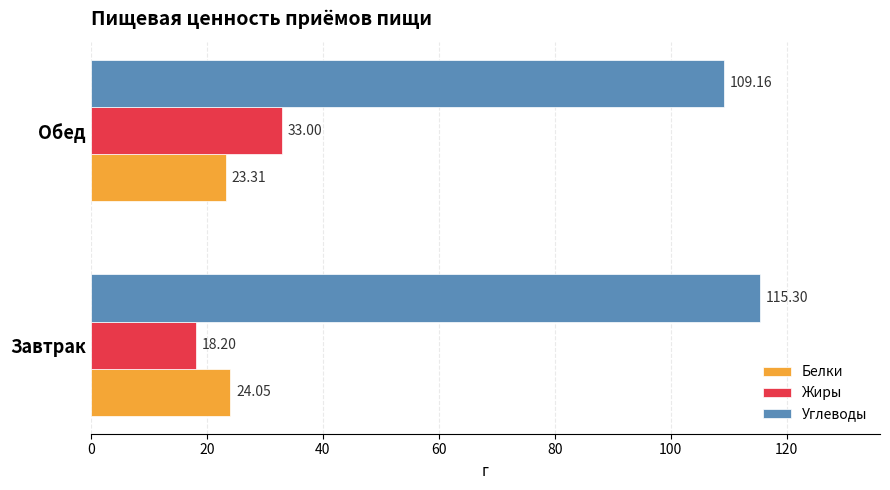

What is the difference between the maximum and minimum values in the Жиры series?

14.8